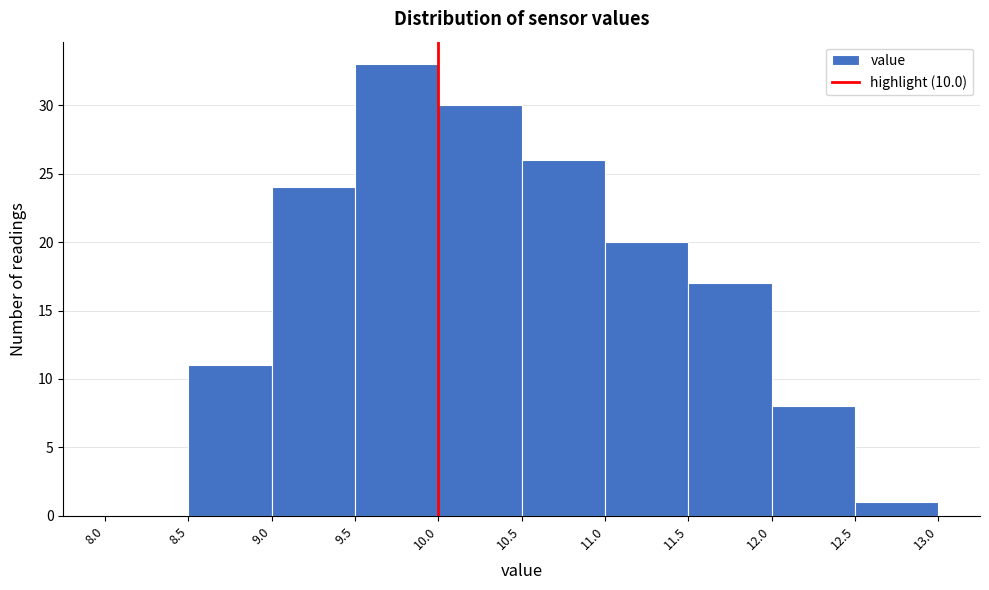

Over which range of the x-axis is the bar tallest?

9.5 to 10.0